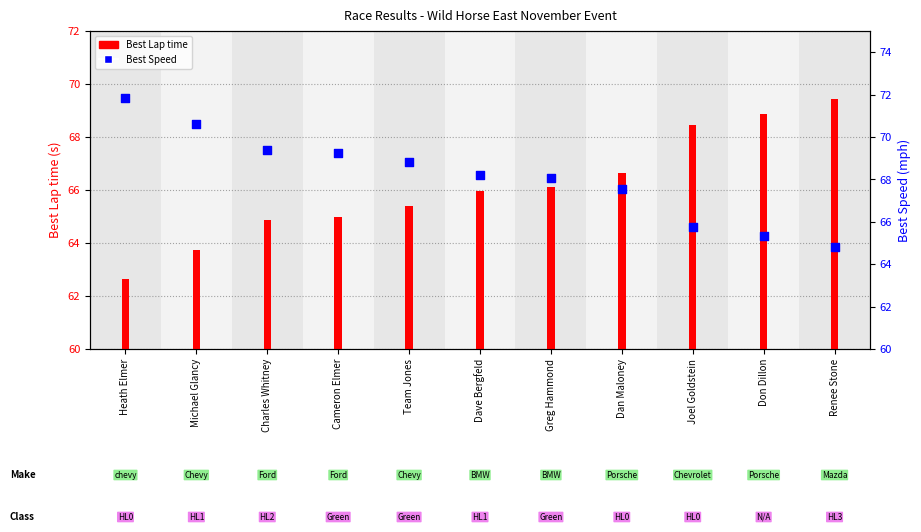

Is the value of Best Speed at Joel Goldstein greater than the value of Best Lap time at Team Jones?

Yes